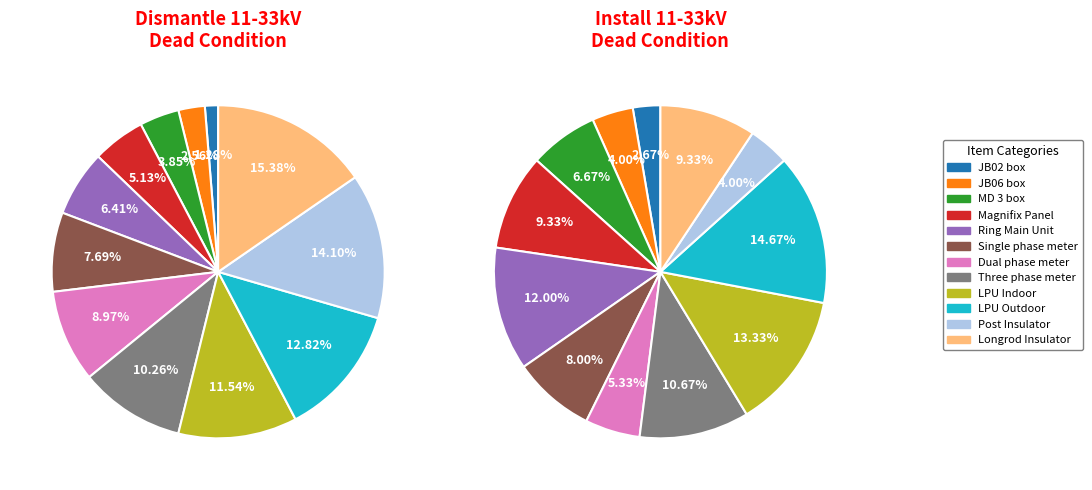

What is the difference between the highest and lowest values at LPU Outdoor?

1